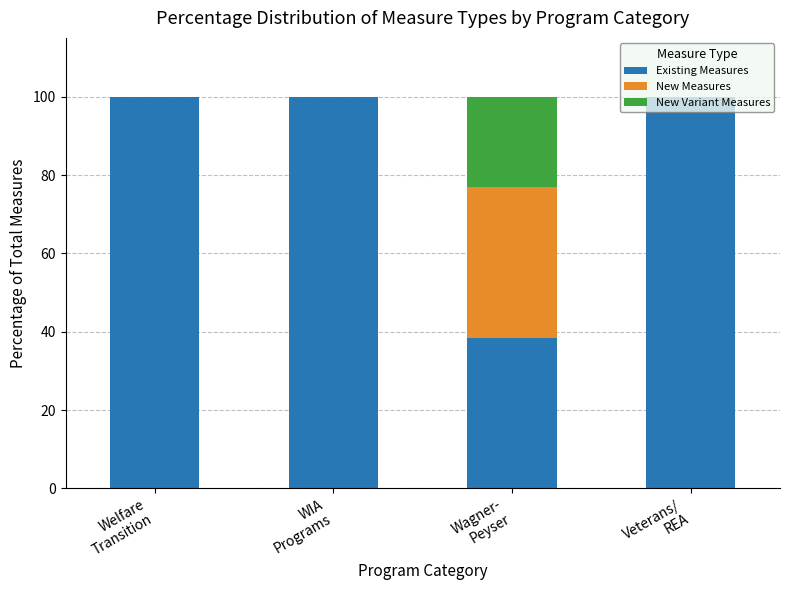

What is the maximum value for Existing Measures?

100.0